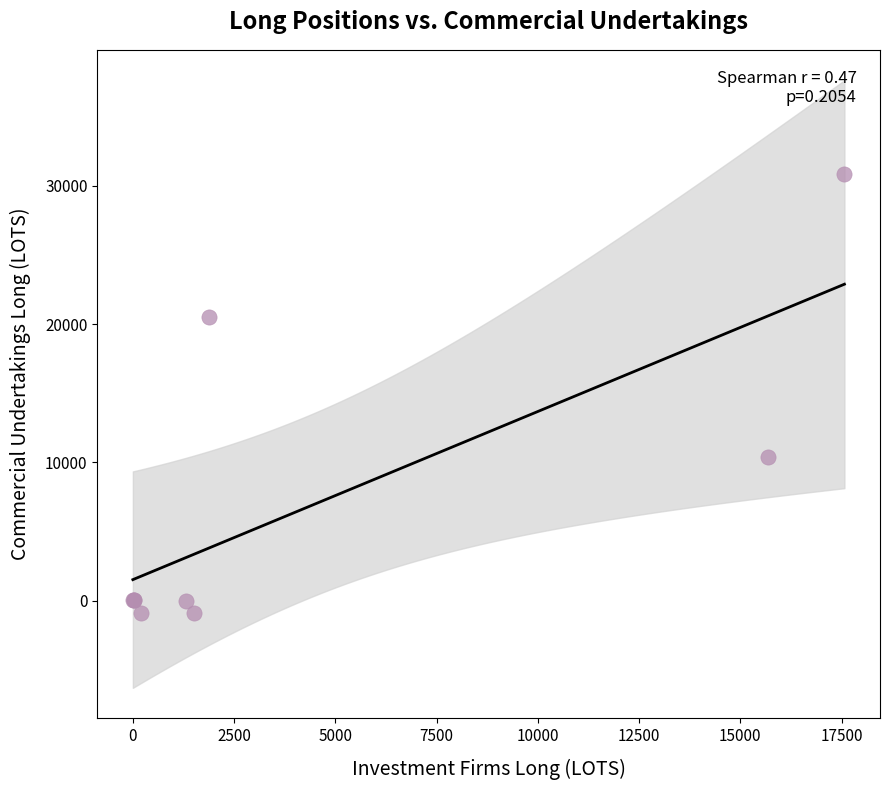

What Y value in the scatter plot is closest to 14991?

10351.6